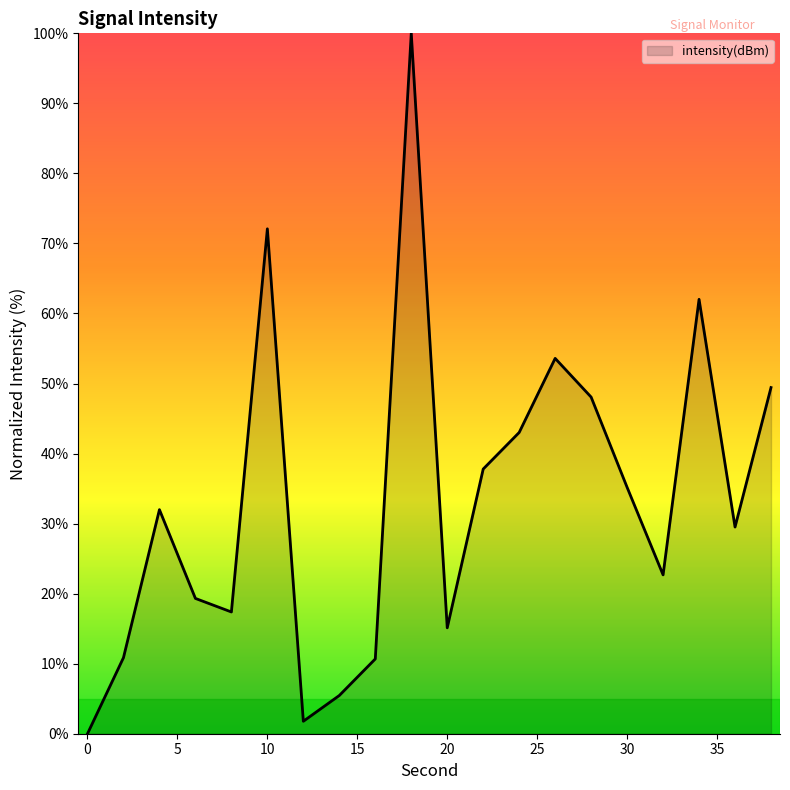

What is the difference between the maximum and minimum values?

100.0